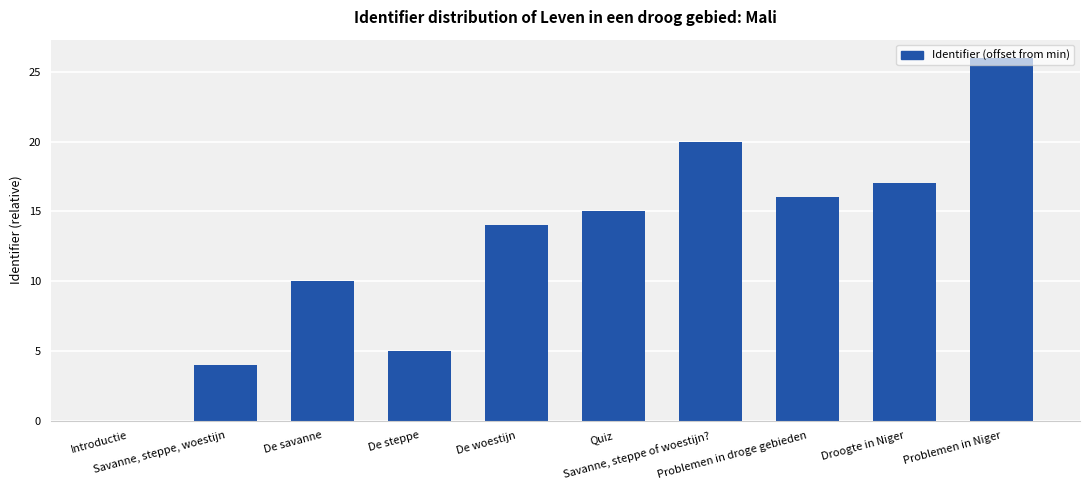

Are the bars horizontal?

No